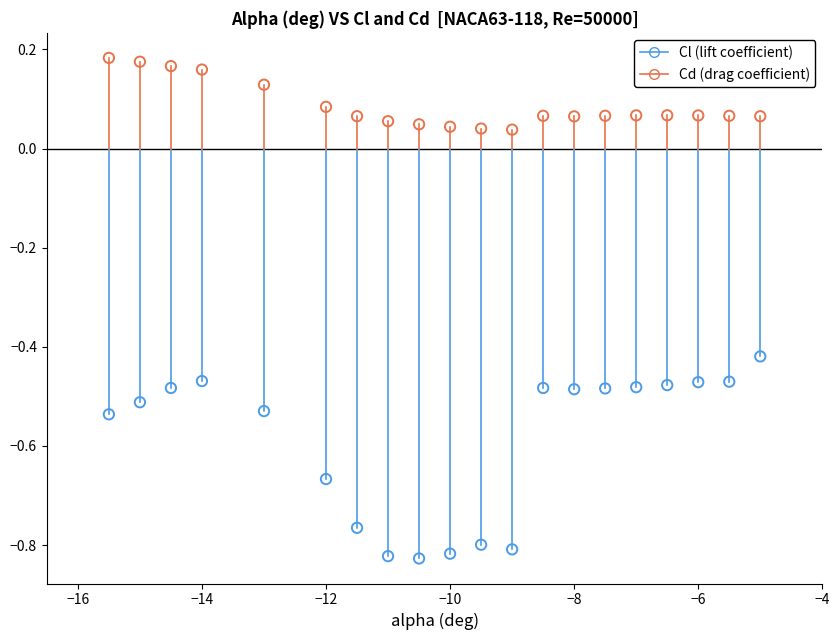

Which series has the widest spread of Y values?

Cl (lift coefficient)